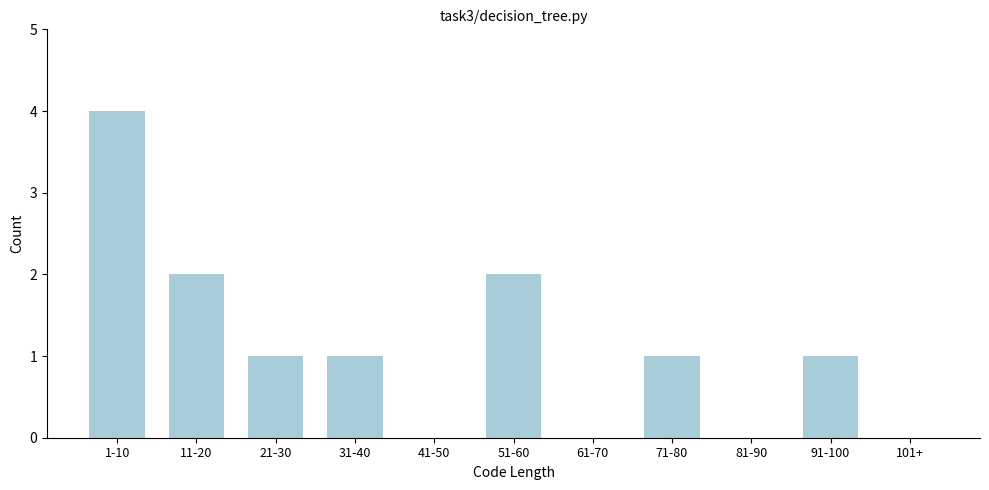

Reading left to right, extract all data points from this chart.

1-10=4	11-20=2	21-30=1	31-40=1	41-50=0	51-60=2	61-70=0	71-80=1	81-90=0	91-100=1	101+=0